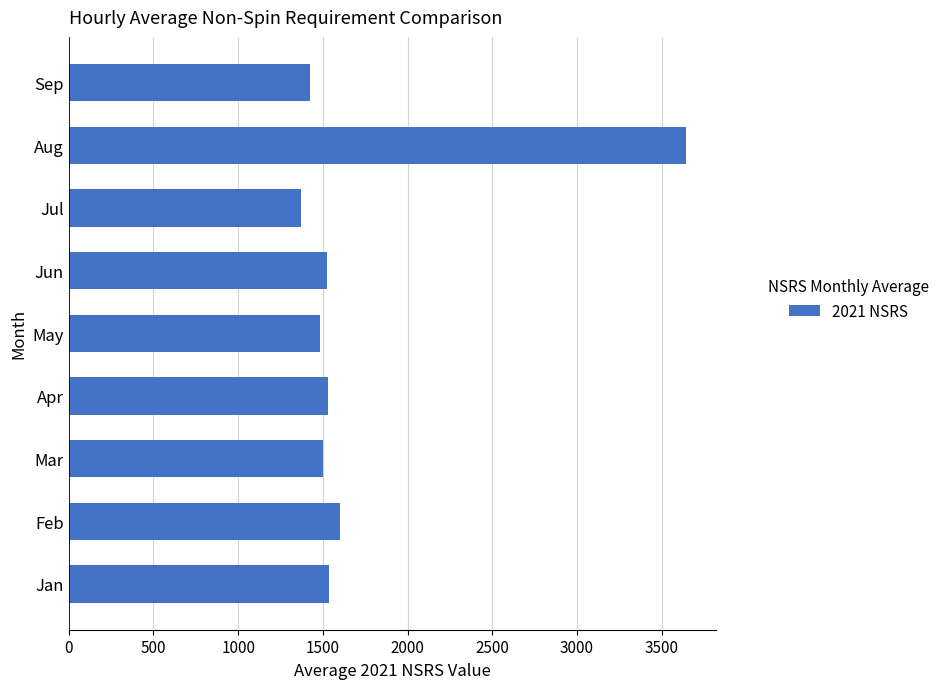

Where is the data nearest to the value 2505?

Feb